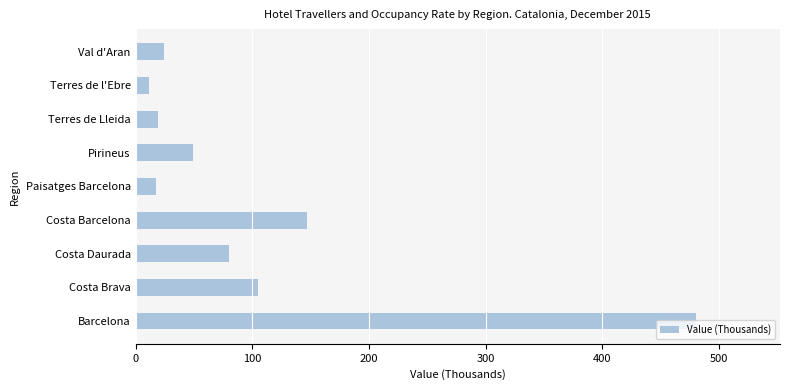

The value at Costa Brava is 105.3. True or false?

True